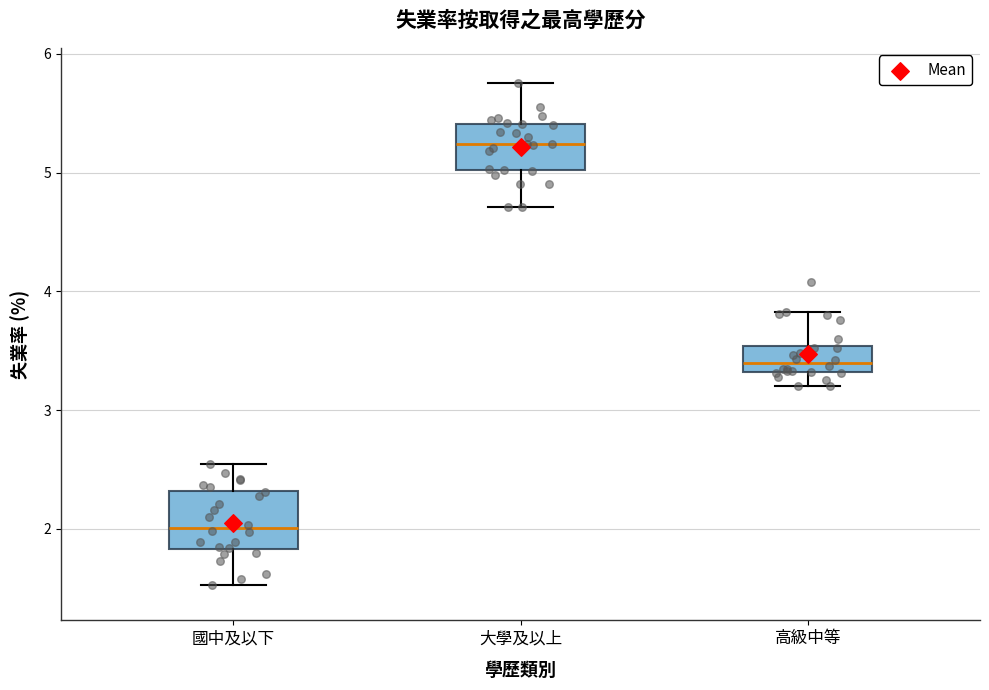

Where is the lower edge of the box for 國中及以下 on the y-axis? The values are not printed on the chart, so give them approximately, as read against the axis.

1.8